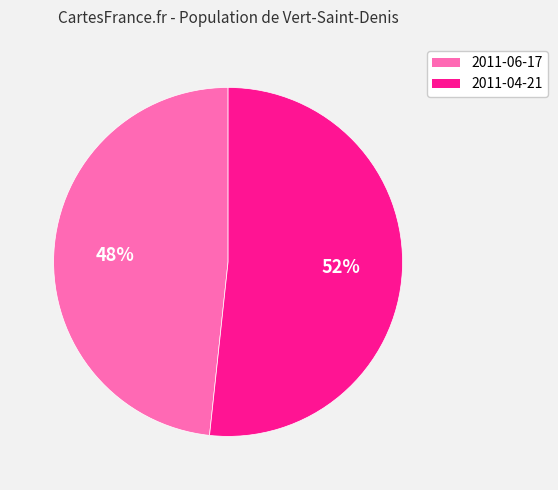

Is there a majority slice in this chart?

Yes